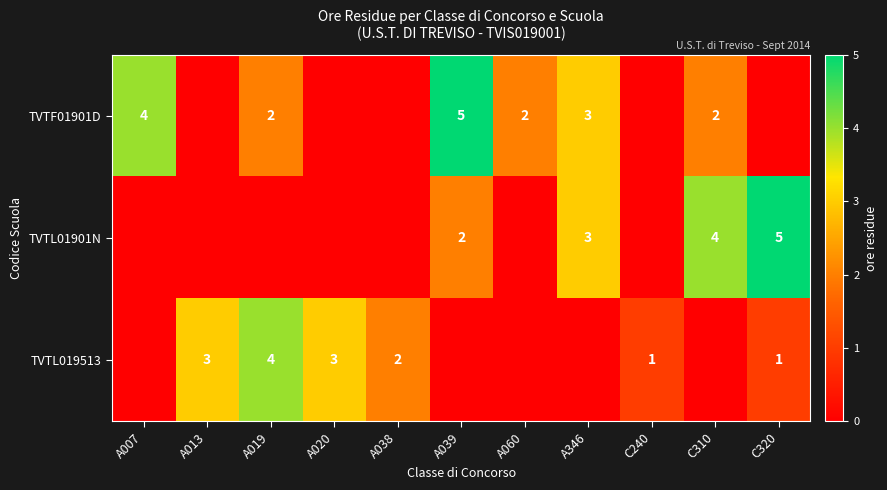

The value of TVTL01901N at A039 is 2. True or false?

True